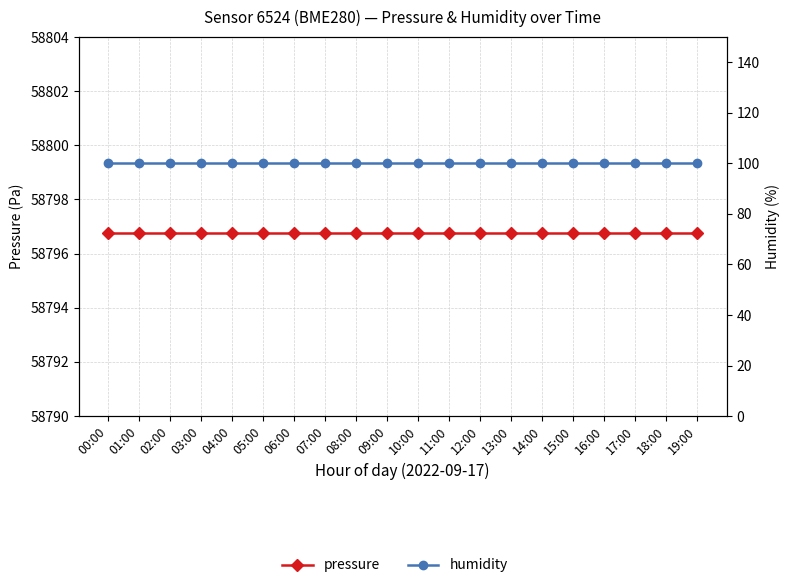

How many data points does each series have?

20